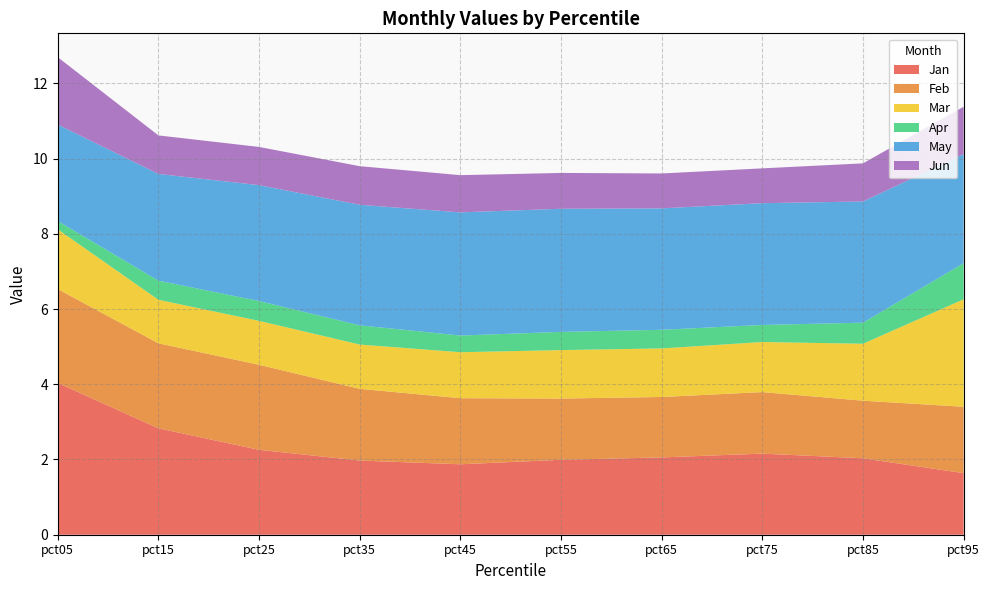

Reading left to right, list all the values displayed in this chart.

Jan: pct05=4.0	pct15=2.8	pct25=2.3	pct35=2.0	pct45=1.9	pct55=2.0	pct65=2.1	pct75=2.2	pct85=2.0	pct95=1.6
Feb: pct05=2.5	pct15=2.3	pct25=2.3	pct35=1.9	pct45=1.8	pct55=1.6	pct65=1.6	pct75=1.6	pct85=1.5	pct95=1.8
Mar: pct05=1.6	pct15=1.2	pct25=1.2	pct35=1.2	pct45=1.2	pct55=1.3	pct65=1.3	pct75=1.3	pct85=1.5	pct95=2.9
Apr: pct05=0.2	pct15=0.5	pct25=0.5	pct35=0.5	pct45=0.4	pct55=0.5	pct65=0.5	pct75=0.5	pct85=0.6	pct95=1.0
May: pct05=2.6	pct15=2.8	pct25=3.1	pct35=3.2	pct45=3.3	pct55=3.3	pct65=3.2	pct75=3.2	pct85=3.2	pct95=2.9
Jun: pct05=1.8	pct15=1.0	pct25=1.0	pct35=1.0	pct45=1.0	pct55=1.0	pct65=0.9	pct75=0.9	pct85=1.0	pct95=1.3